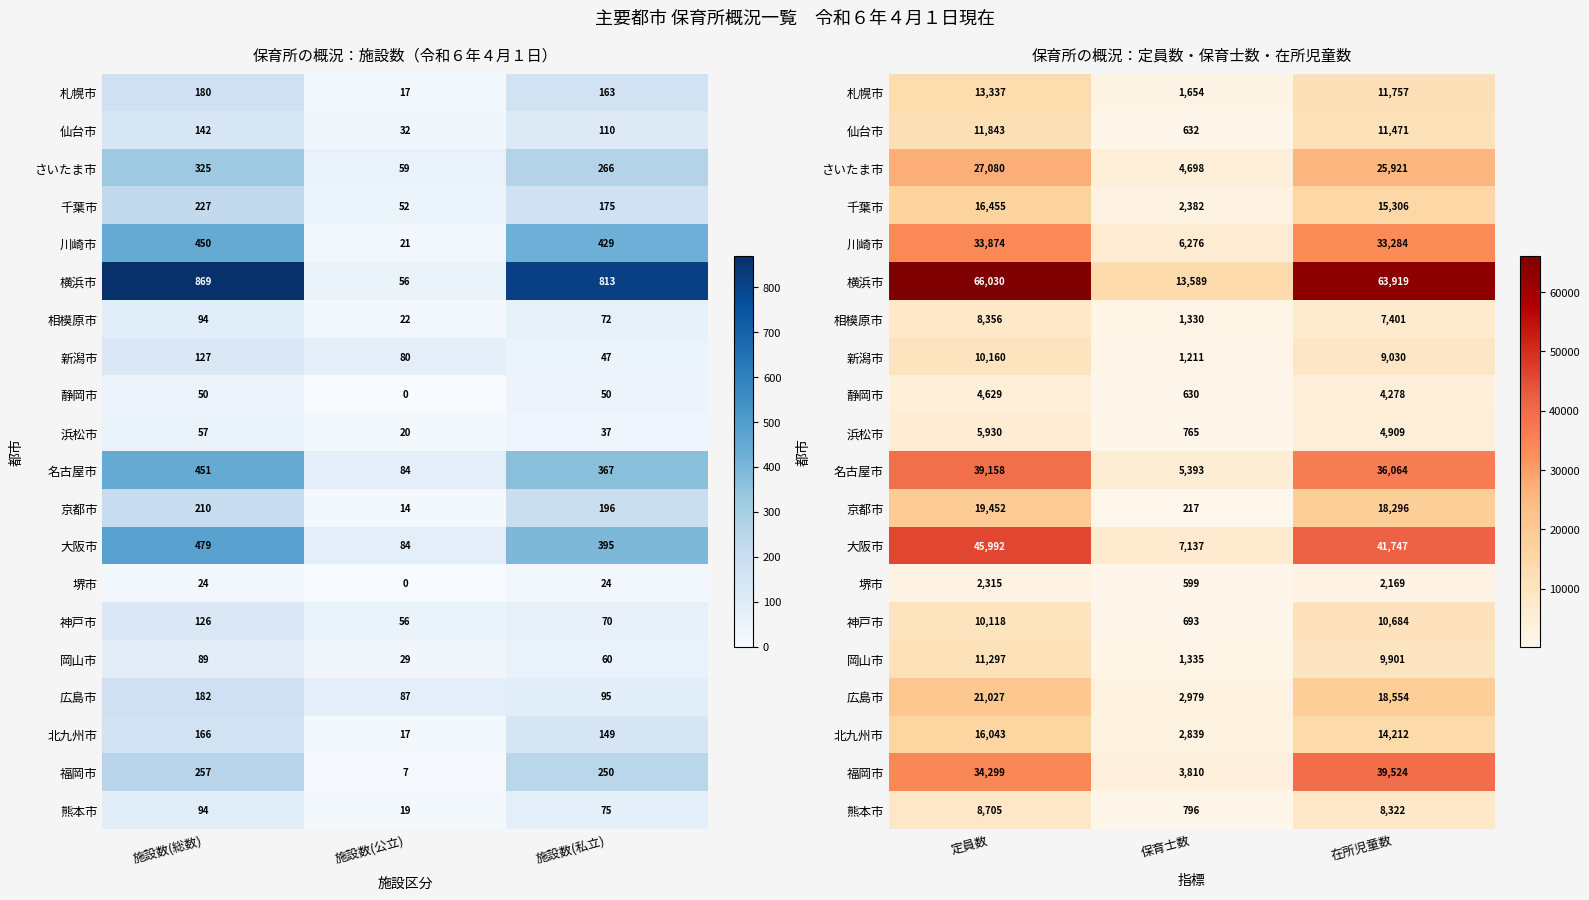

What is the average value of the 岡山市 series?

7511